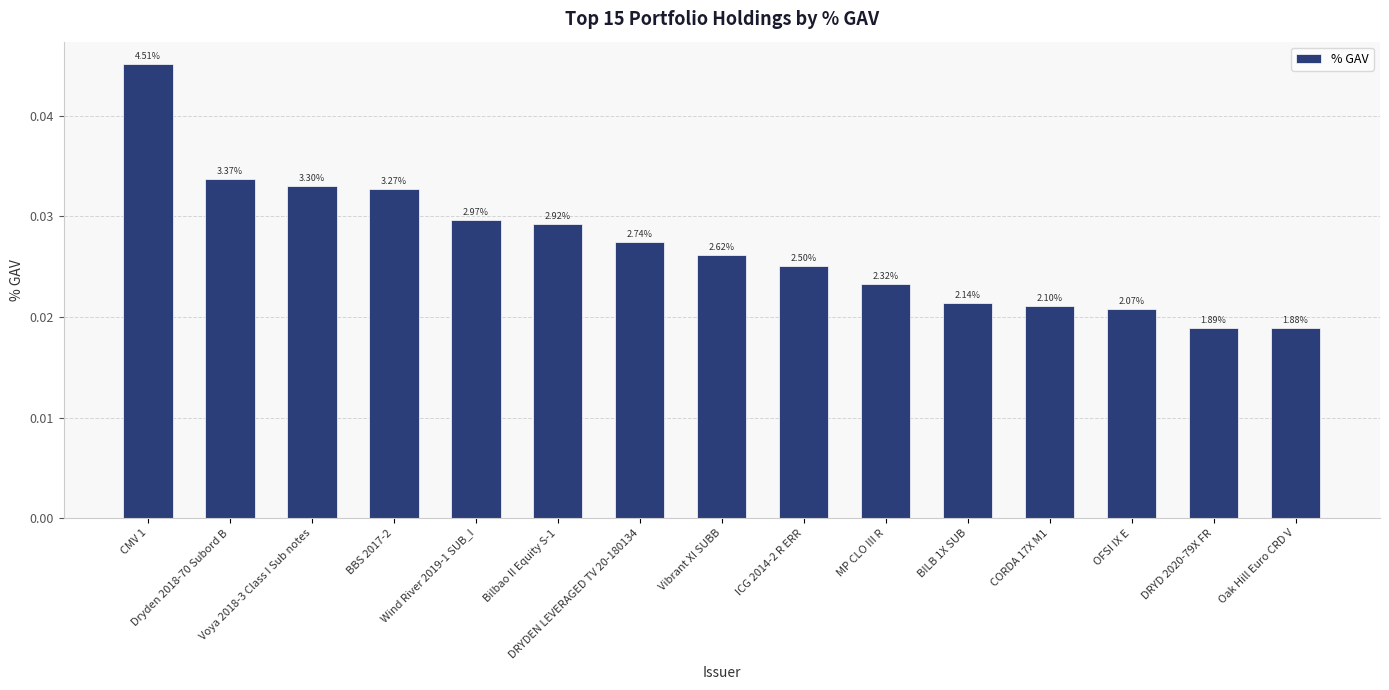

Does the chart contain stacked bars?

No